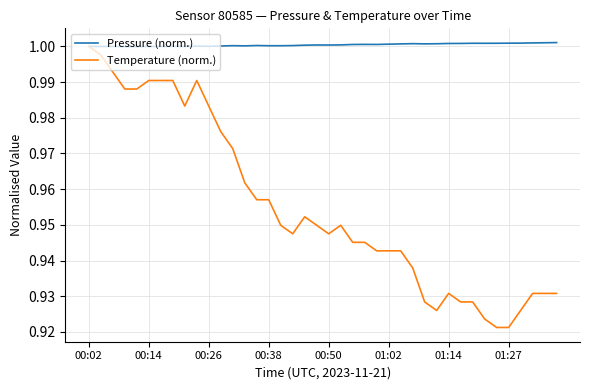

Which series has the widest spread of values?

Temperature (norm.)